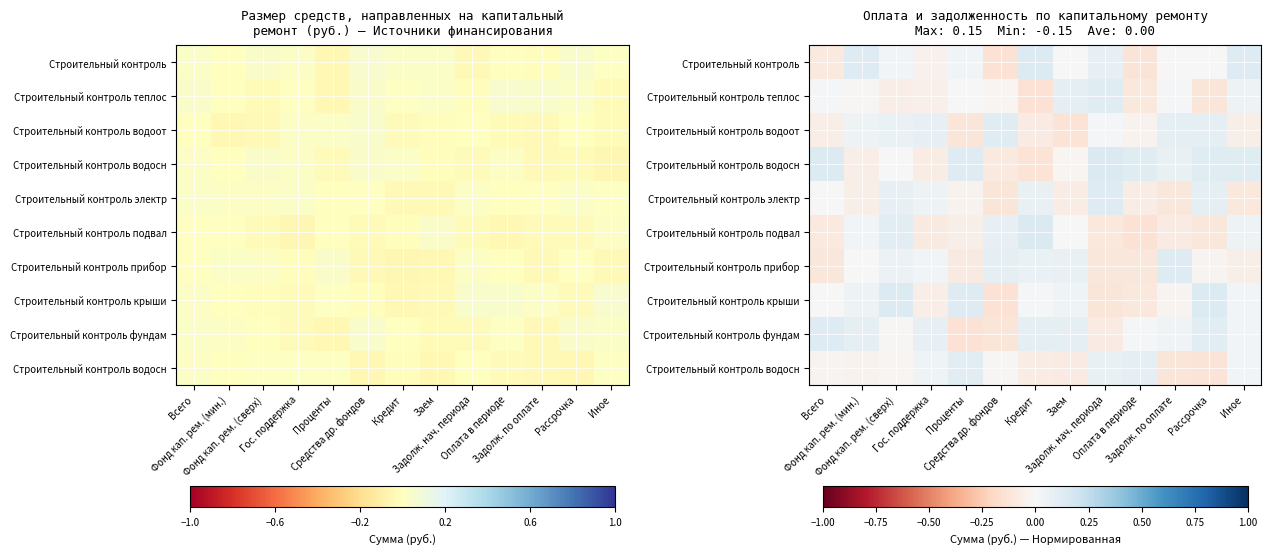

At how many categories does at least one series exceed 0?

13